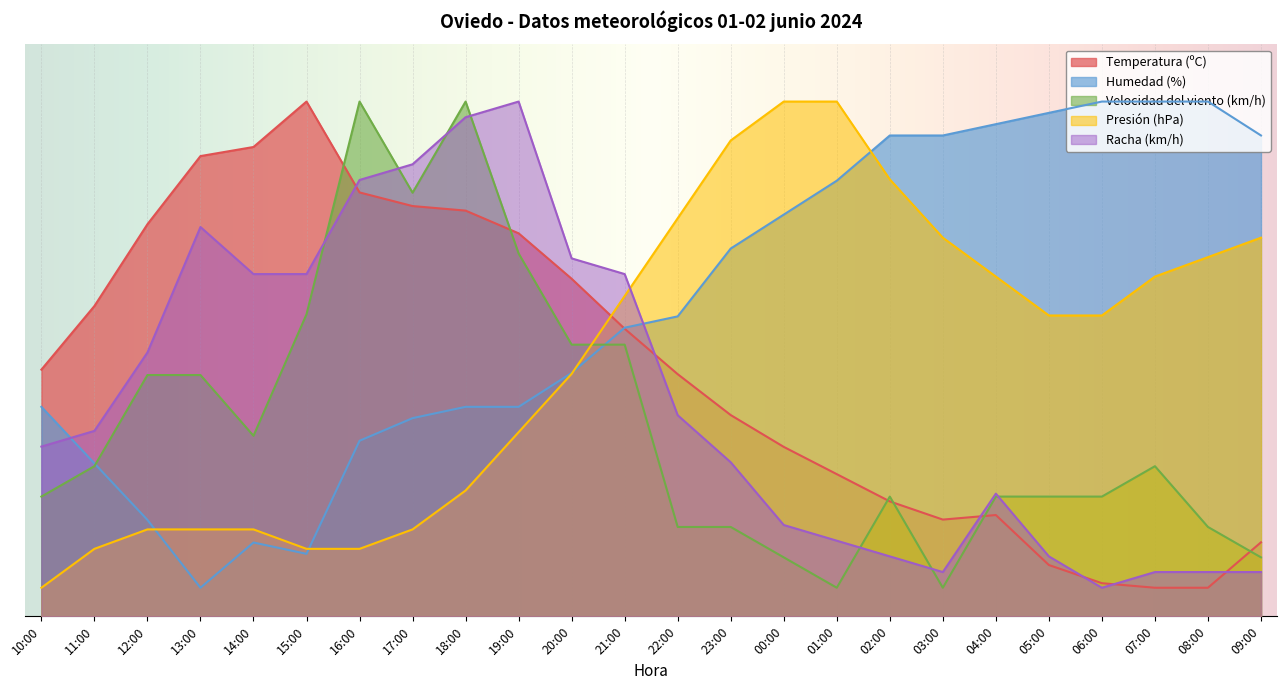

Is it true that Velocidad del viento (km/h) equals 5.0 at 01:00?

True